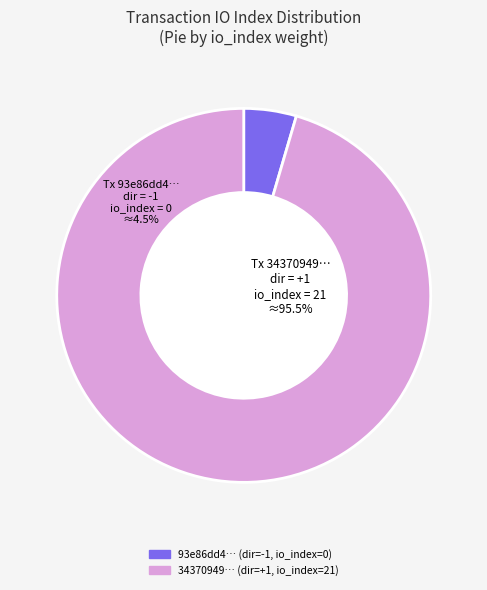

Count the number of slices in the pie.

2